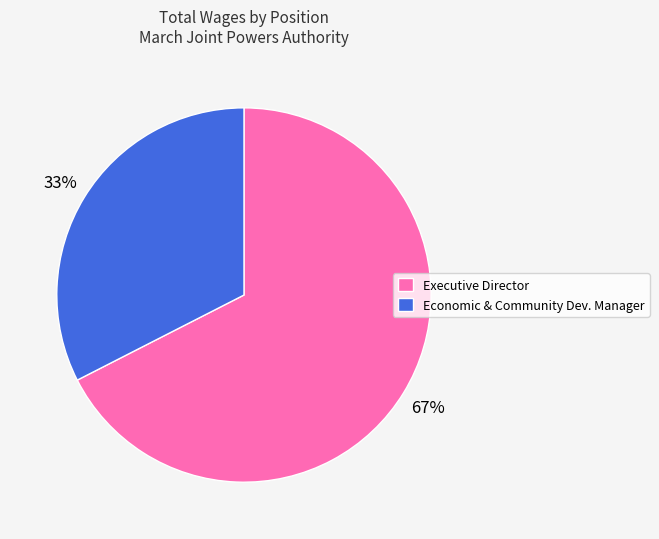

To the nearest percent, what is the combined percentage of Executive Director and Economic & Community Dev. Manager?

100%